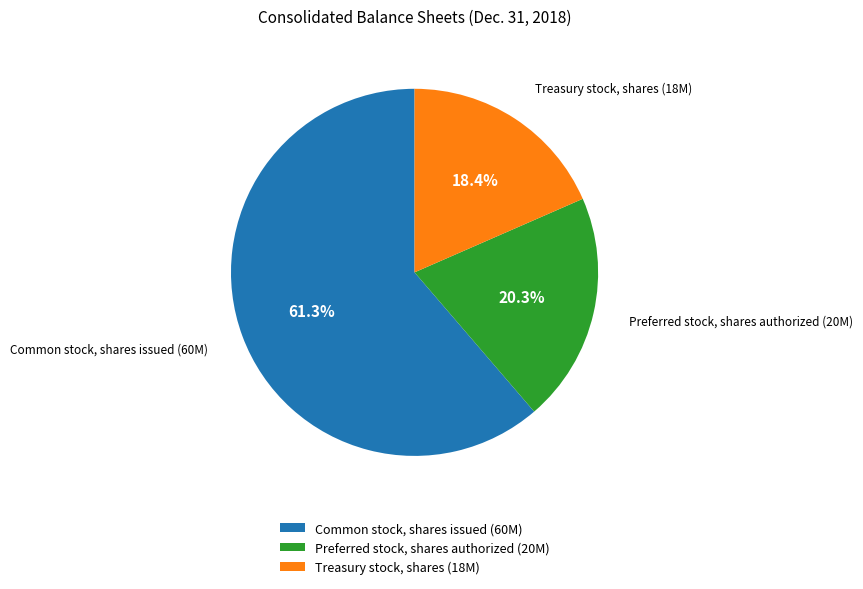

Rank the categories by value from lowest to highest.

Treasury stock, shares (18M), Preferred stock, shares authorized (20M), Common stock, shares issued (60M)